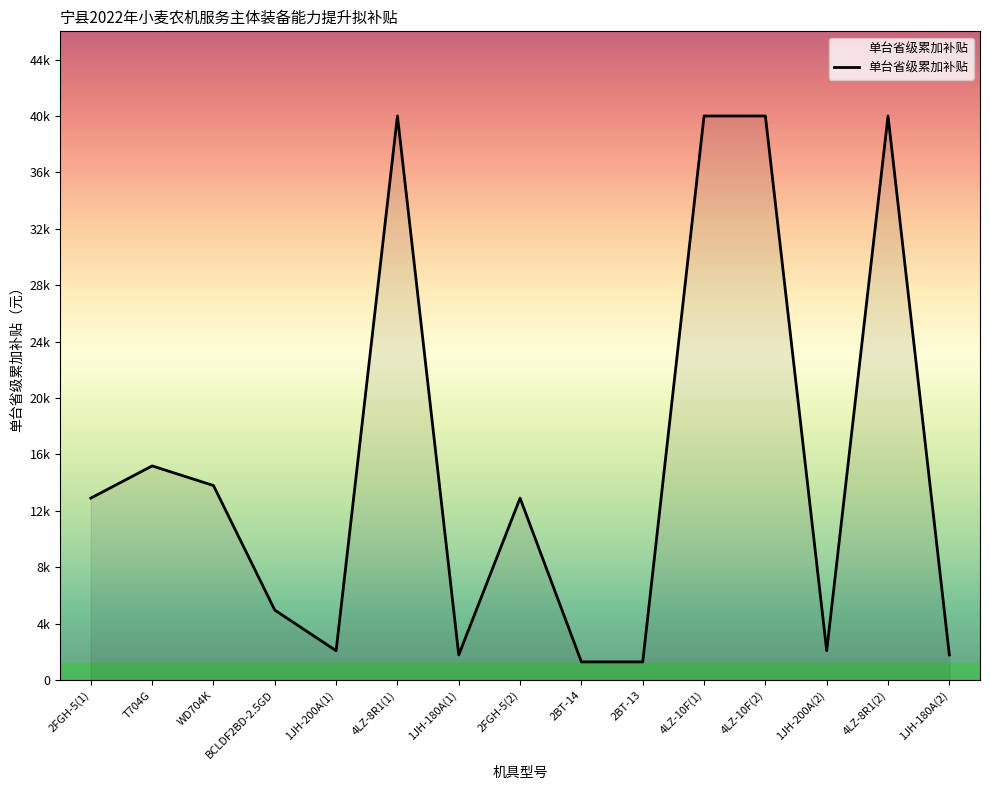

At which category does the data reach its first local peak?

T704G